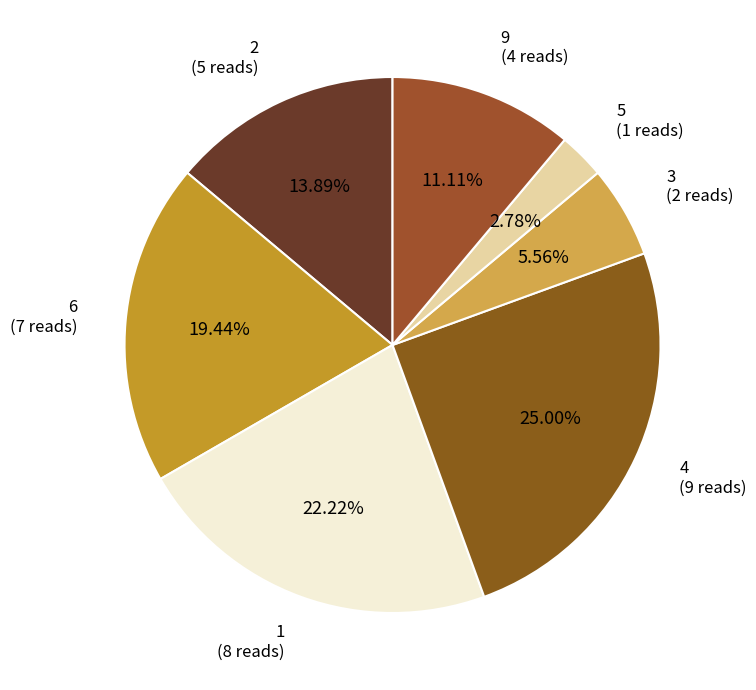

Which slice is the smallest?

5